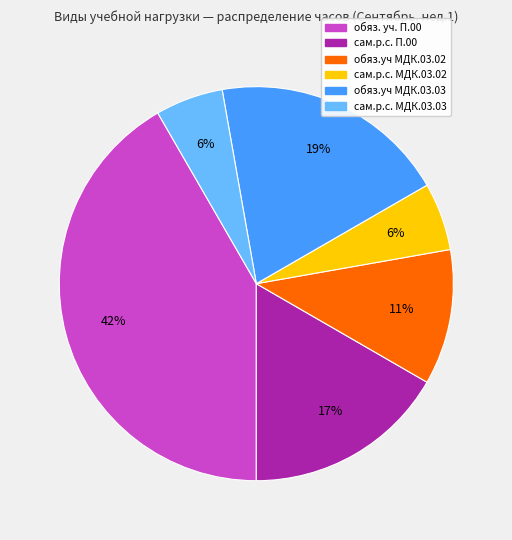

How many slices are in this pie chart?

6